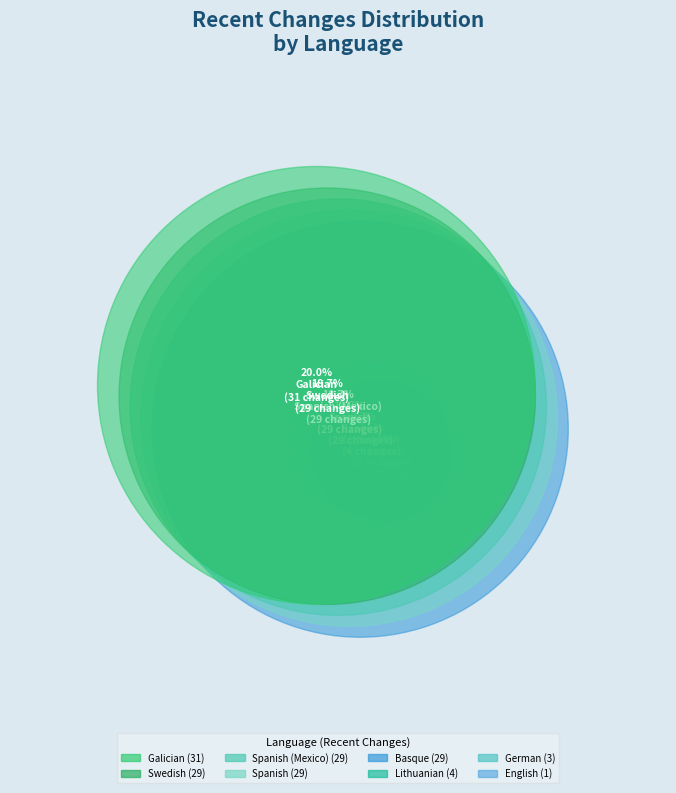

Which category has the biggest portion of the pie?

Galician